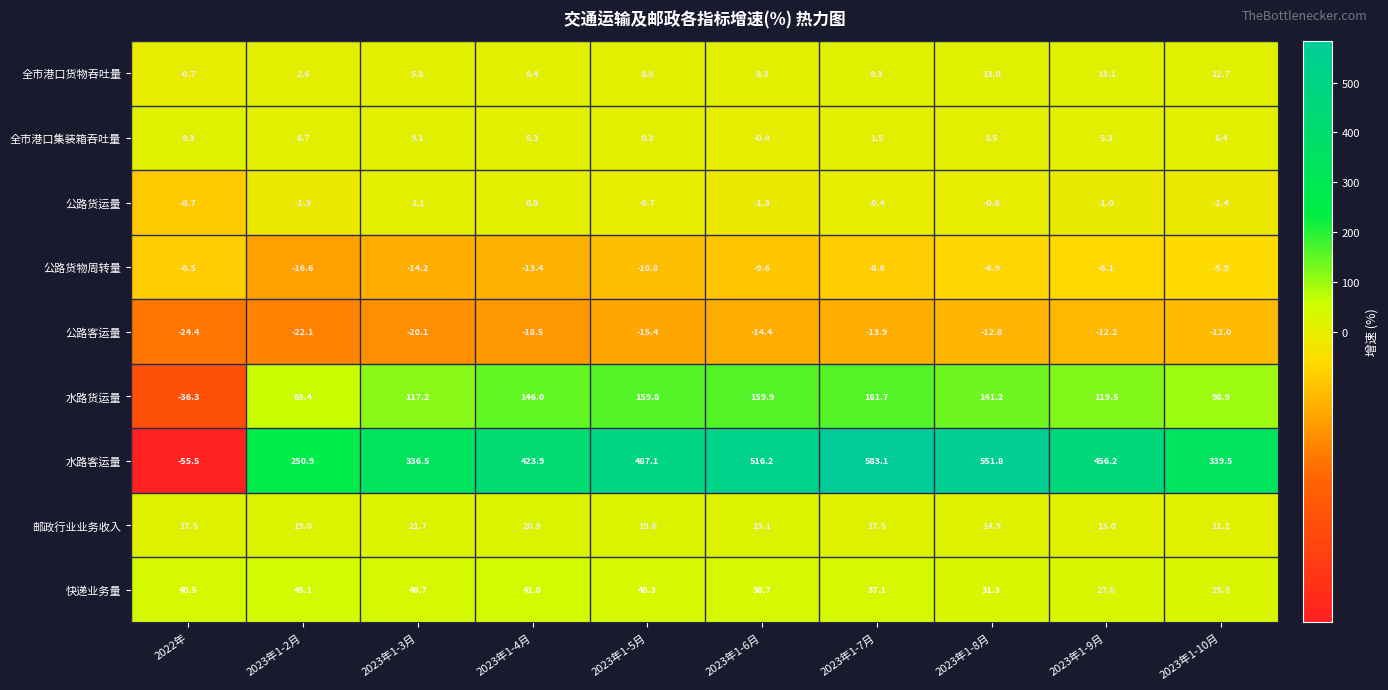

At which label does 公路客运量 first exceed -14?

2023年1-7月